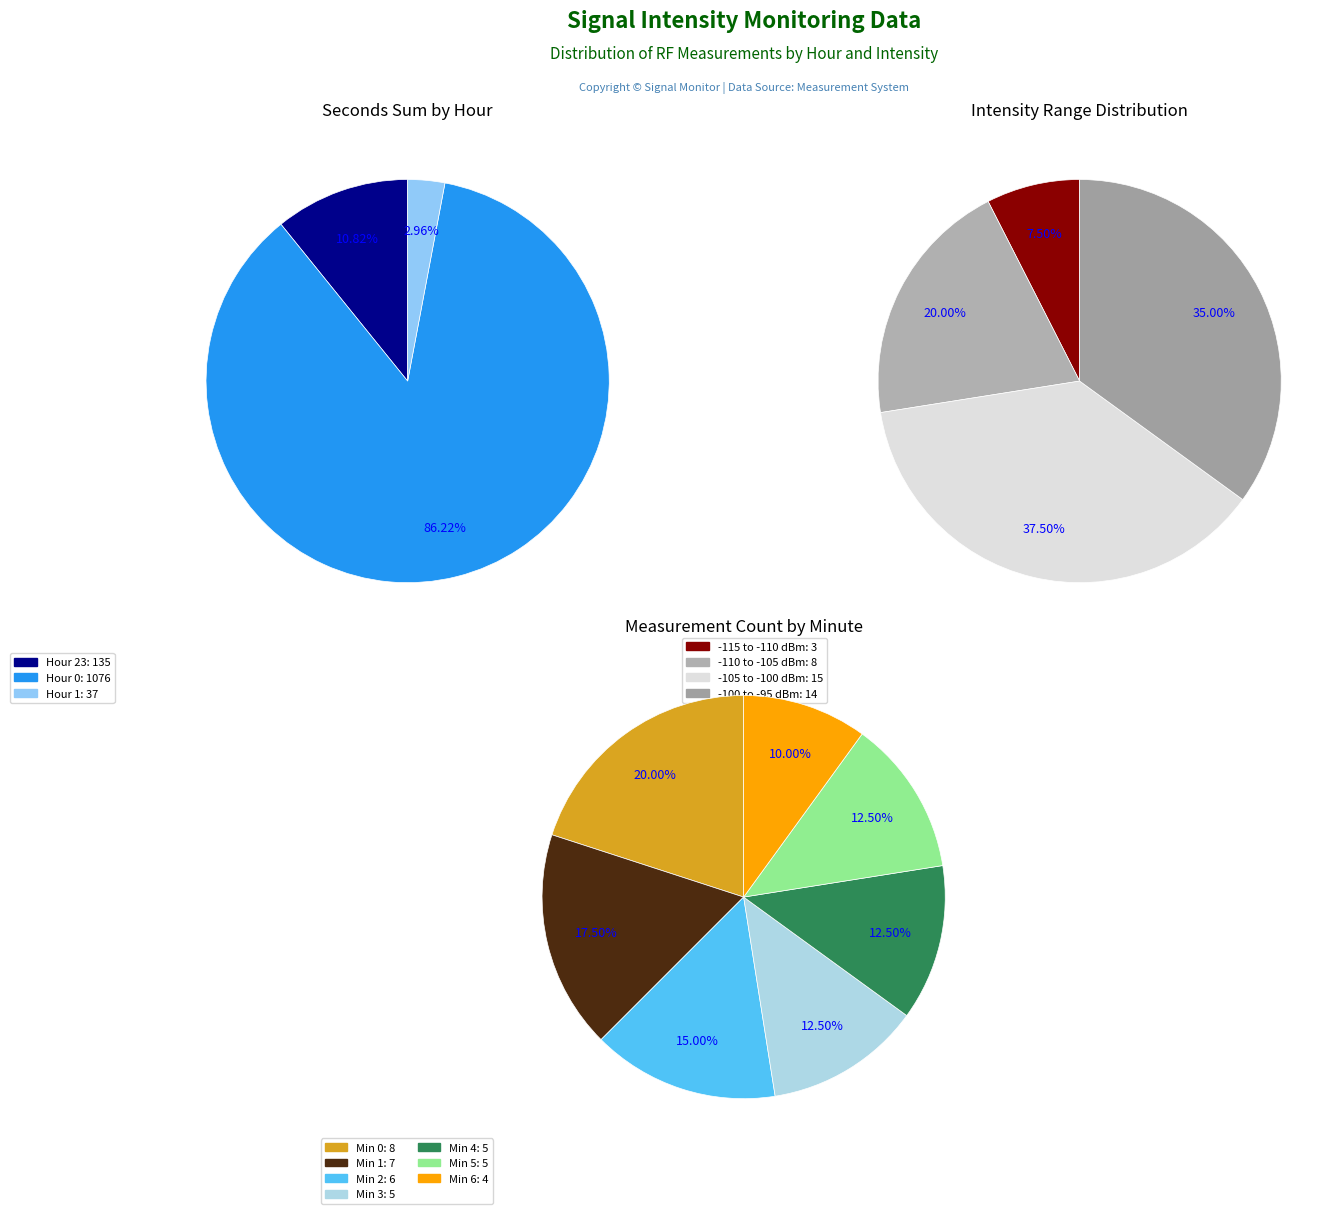

Do Hour 1 and Hour 0 together represent more than half of the pie?

Yes